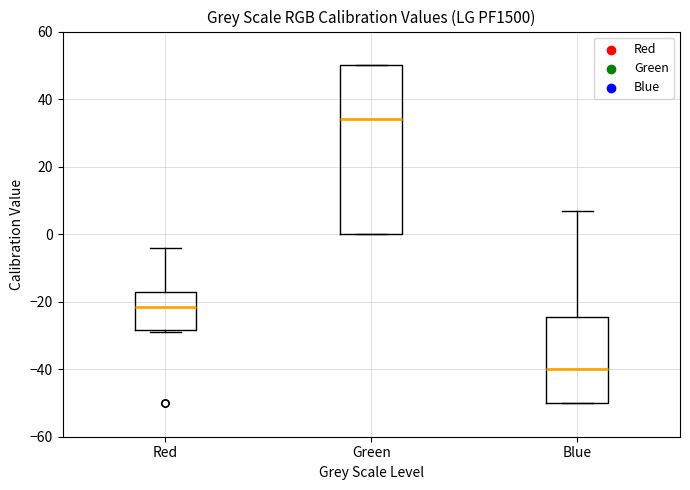

Which box is the tallest, from its lower edge to its upper edge?

Green